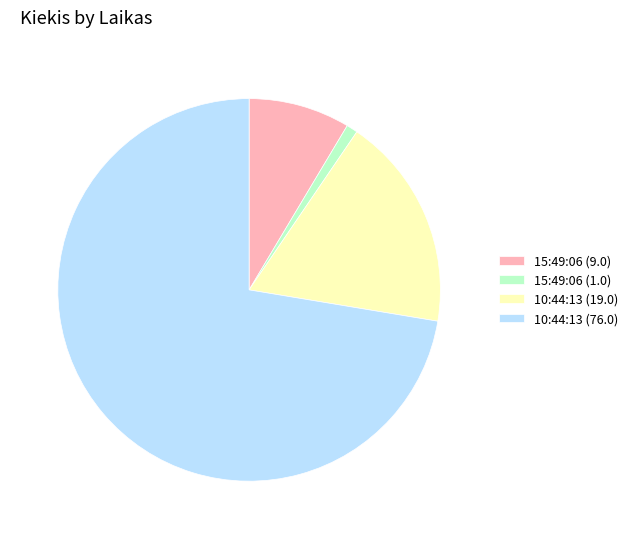

Rank the categories by value from highest to lowest.

10:44:13 (76.0), 10:44:13 (19.0), 15:49:06 (9.0), 15:49:06 (1.0)